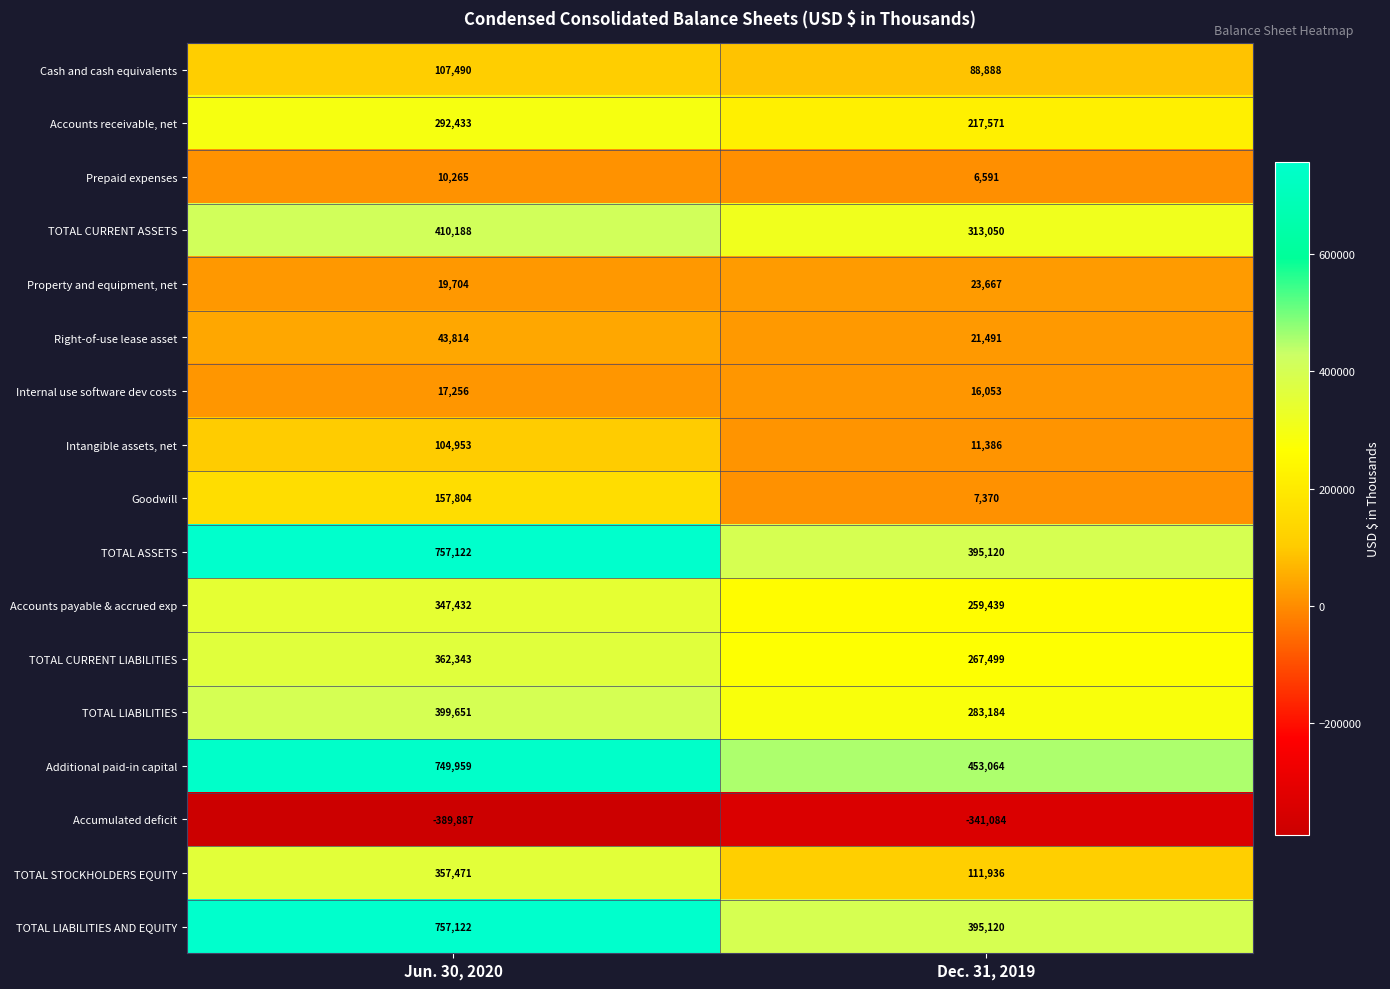

What is the difference between the Intangible assets, net values at Dec. 31, 2019 and Jun. 30, 2020?

93567